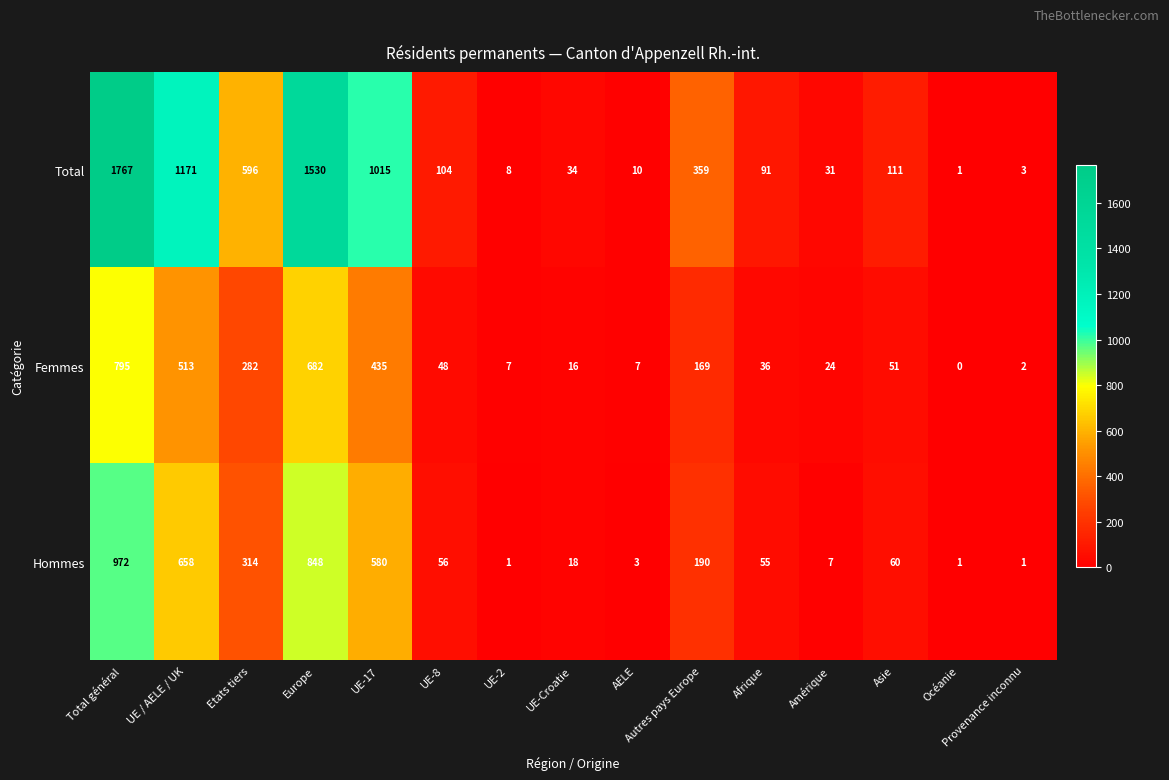

Which series has the largest total across all categories?

Total